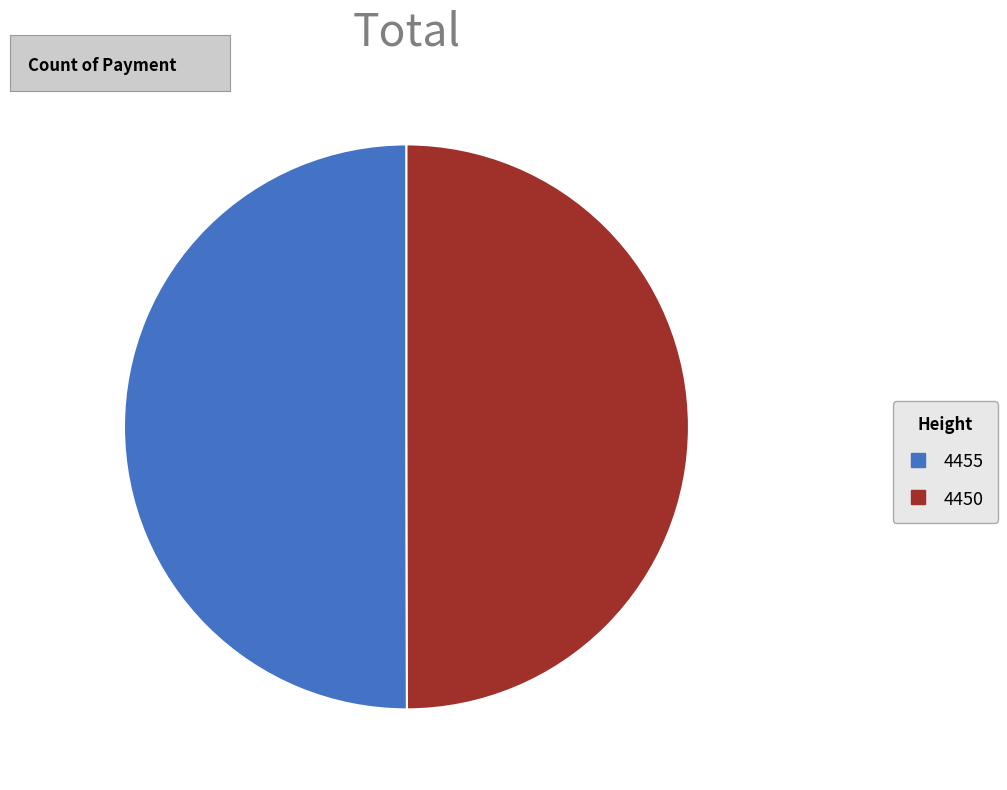

Do 4450 and 4455 together represent more than half of the pie?

Yes